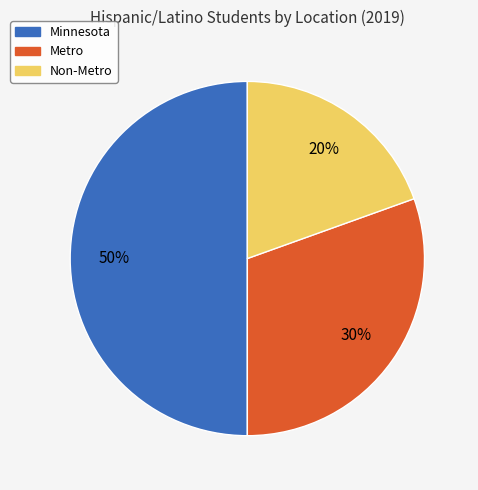

Which has a higher value, Metro or Minnesota?

Minnesota